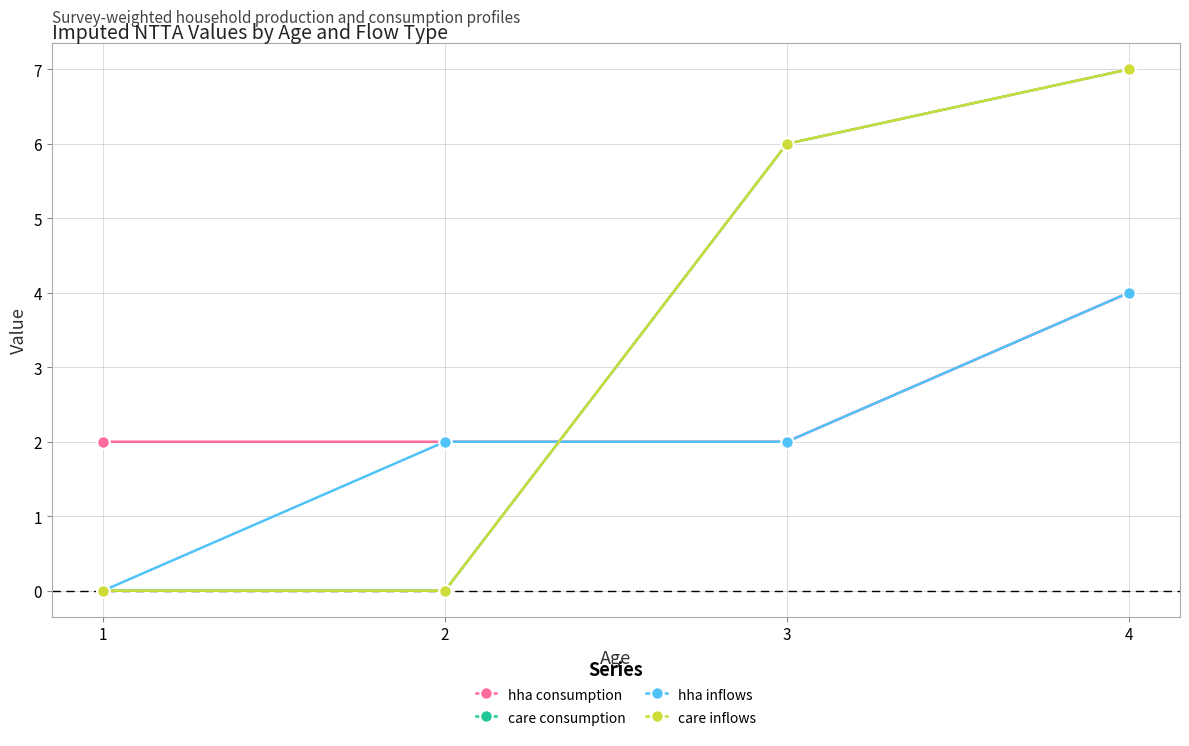

Which category has the lowest value across all series?

1